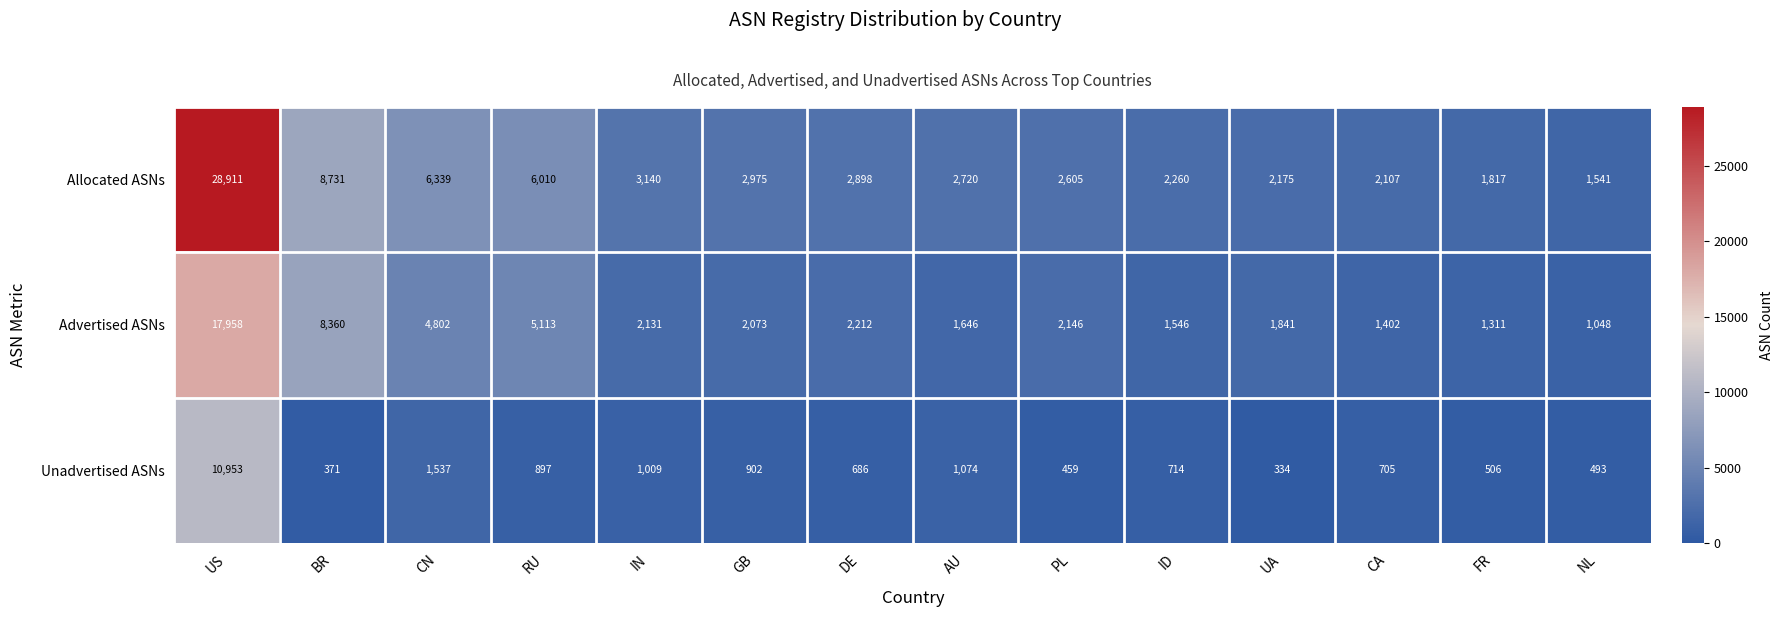

List the labels in order of Advertised ASNs value, smallest first.

NL, FR, CA, ID, AU, UA, GB, IN, PL, DE, CN, RU, BR, US